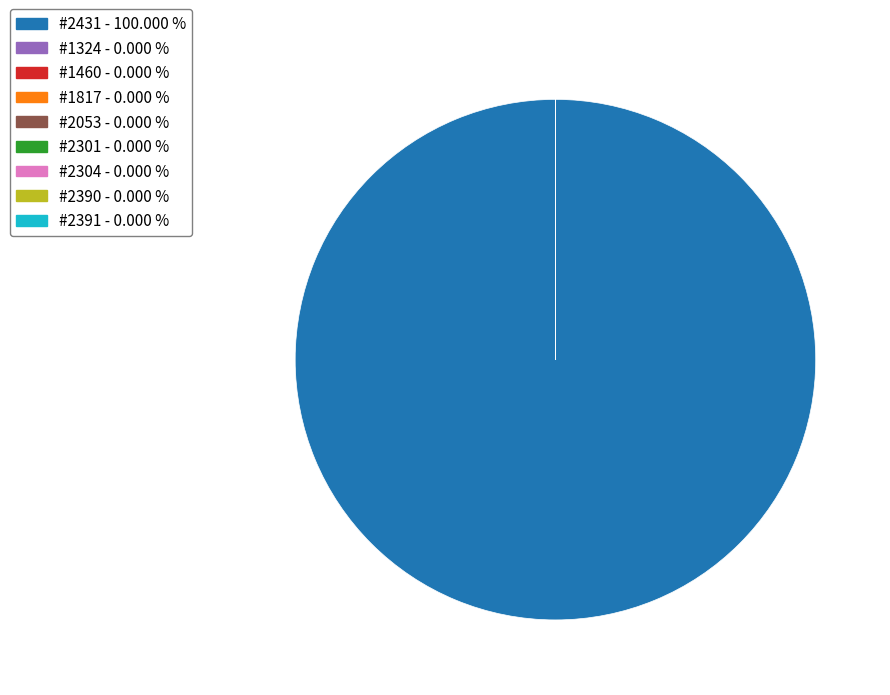

Is there a majority slice in this chart?

Yes